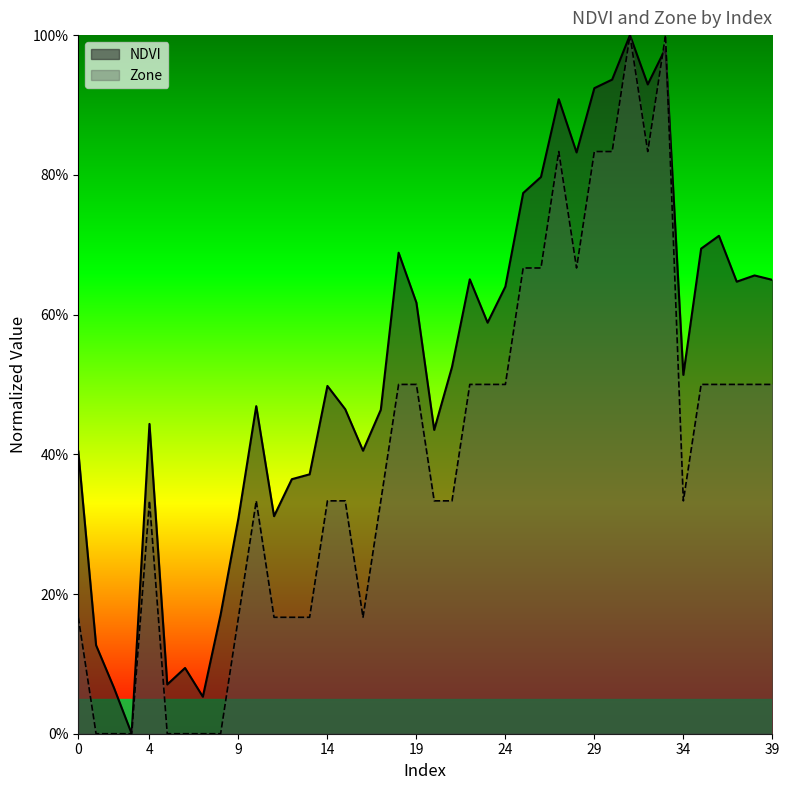

Reading left to right, what are all the values shown in this chart?

NDVI: 0.4	0.1	0.1	0.0	0.4	0.1	0.1	0.1	0.2	0.3	0.5	0.3	0.4	0.4	0.5	0.5	0.4	0.5	0.7	0.6	0.4	0.5	0.7	0.6	0.6	0.8	0.8	0.9	0.8	0.9	0.9	1.0	0.9	1.0	0.5	0.7	0.7	0.6	0.7	0.6
Zone: 0.2	0.0	0.0	0.0	0.3	0.0	0.0	0.0	0.0	0.2	0.3	0.2	0.2	0.2	0.3	0.3	0.2	0.3	0.5	0.5	0.3	0.3	0.5	0.5	0.5	0.7	0.7	0.8	0.7	0.8	0.8	1.0	0.8	1.0	0.3	0.5	0.5	0.5	0.5	0.5